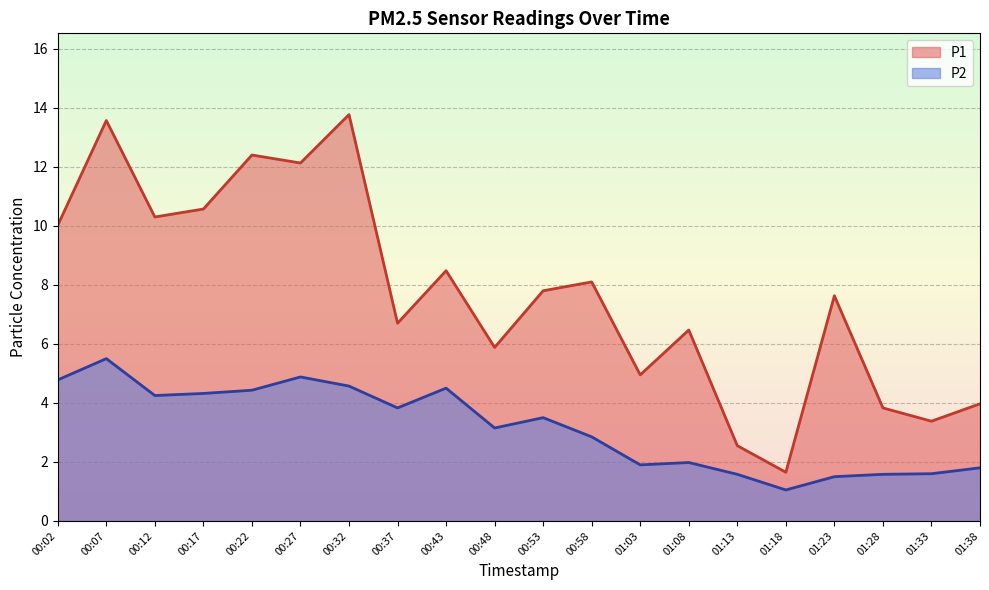

What is the minimum value for P1?

1.6